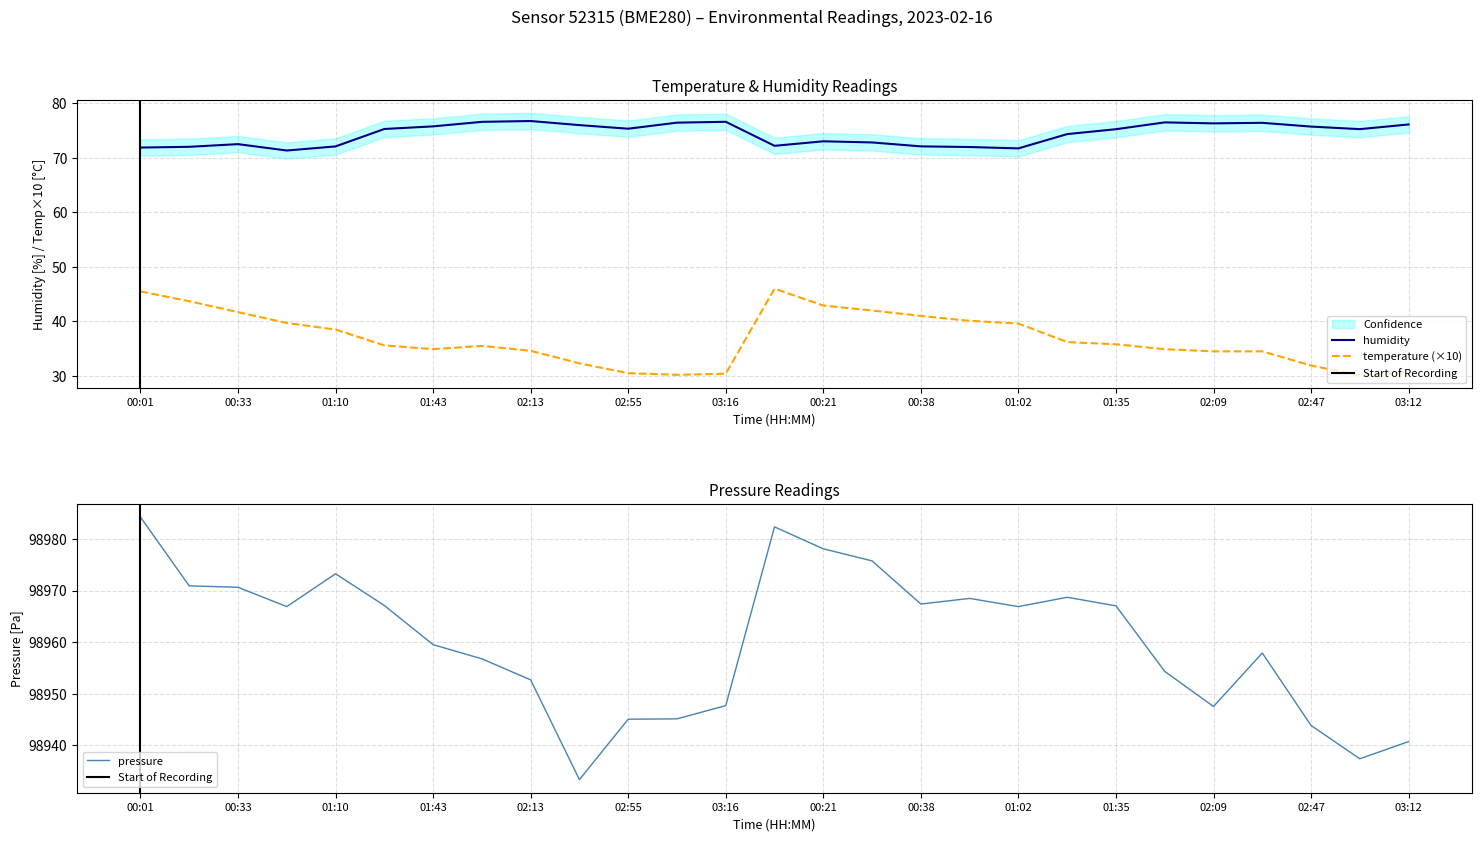

Does the chart display data point markers on the line(s)?

No